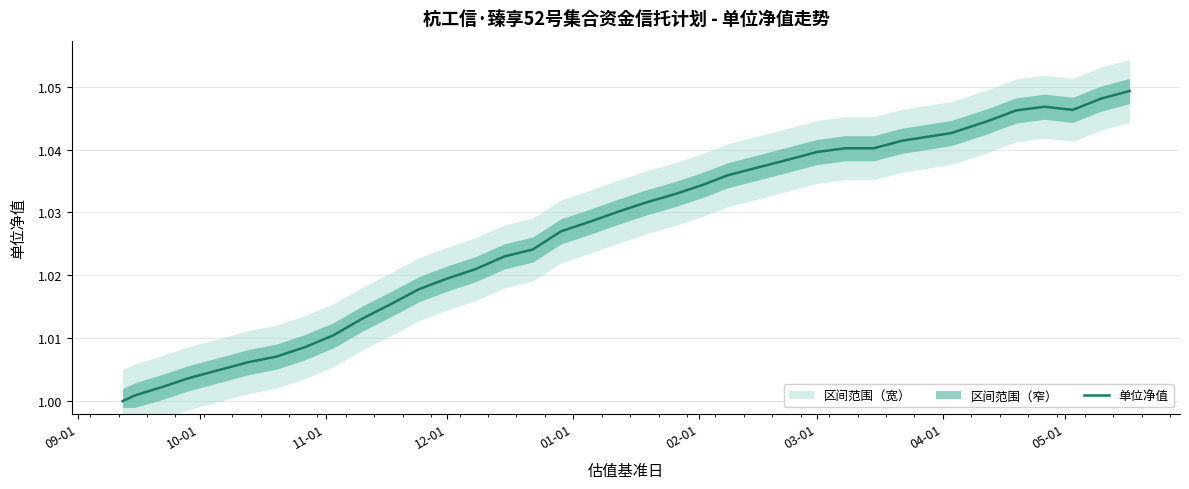

How many categories are shown in the chart?

34